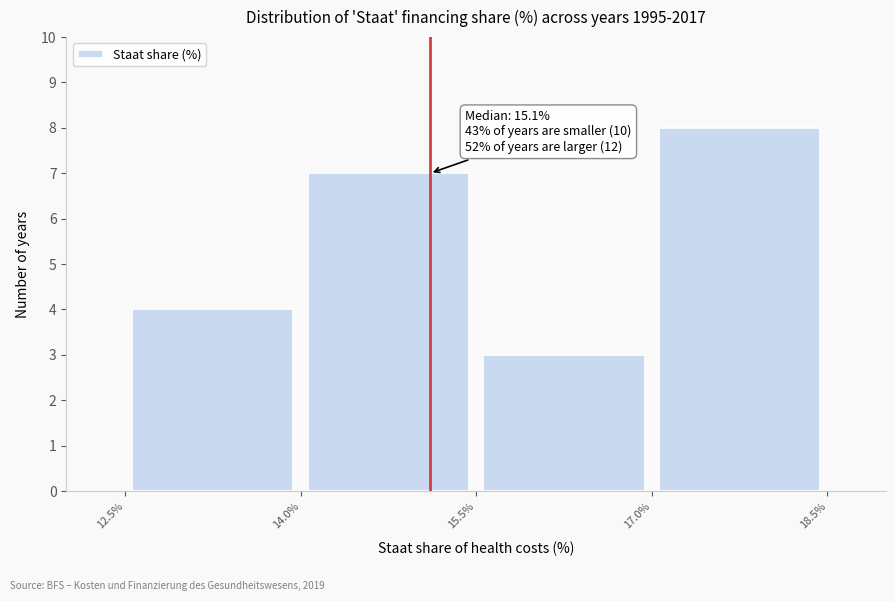

Which range on the x-axis has the tallest bar?

17.0% to 18.5%